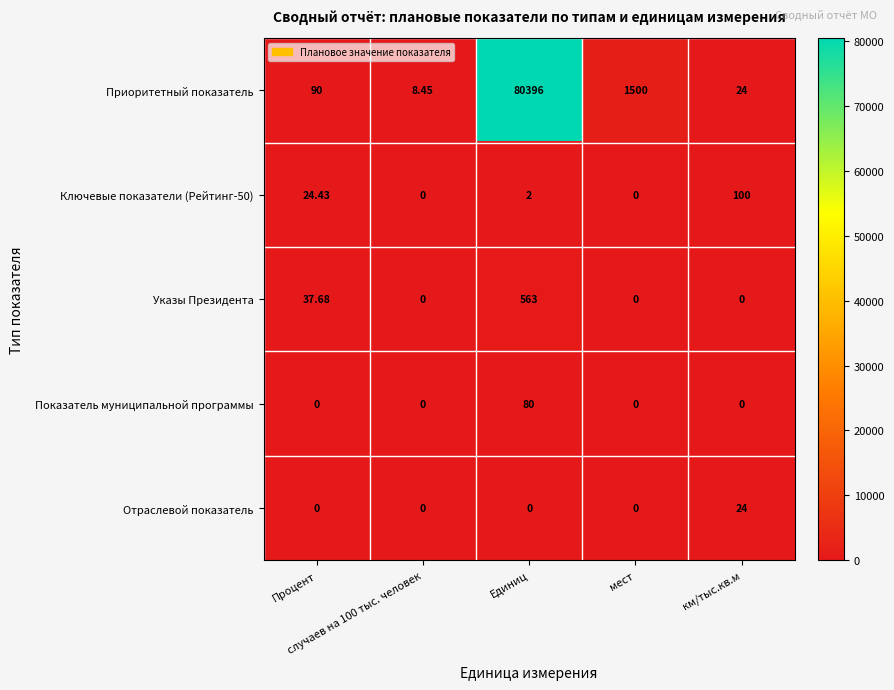

Which series has the largest total across all categories?

Приоритетный показатель